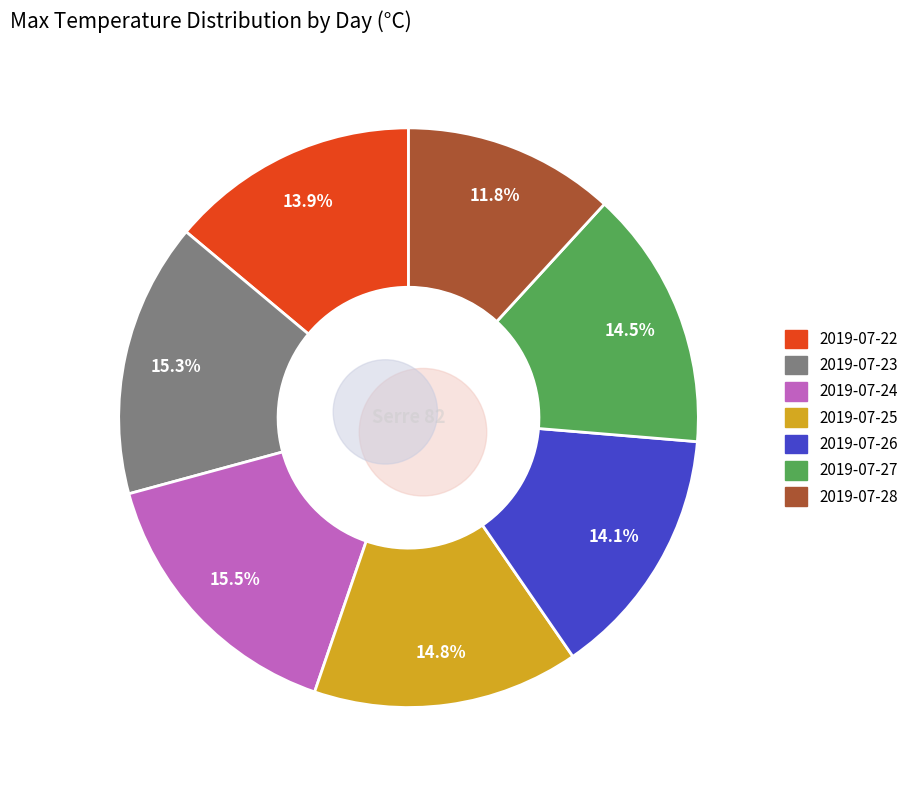

Rank the categories by value from highest to lowest.

2019-07-24, 2019-07-23, 2019-07-25, 2019-07-27, 2019-07-26, 2019-07-22, 2019-07-28